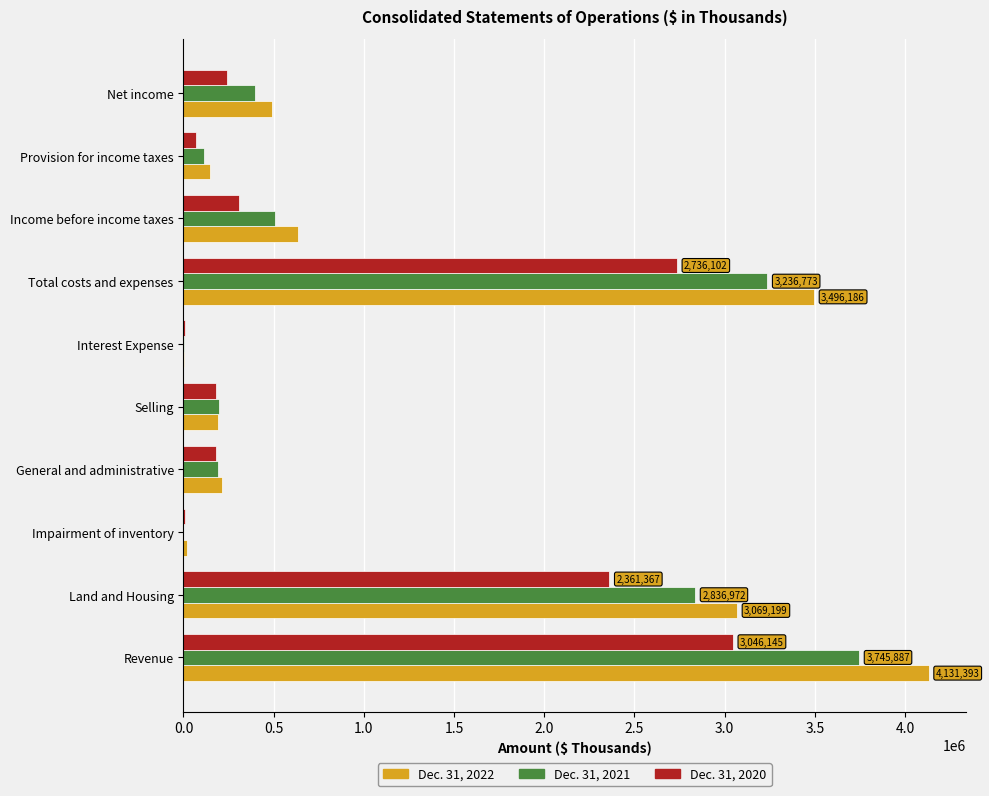

The value of Dec. 31, 2022 at Provision for income taxes is 144545. True or false?

True